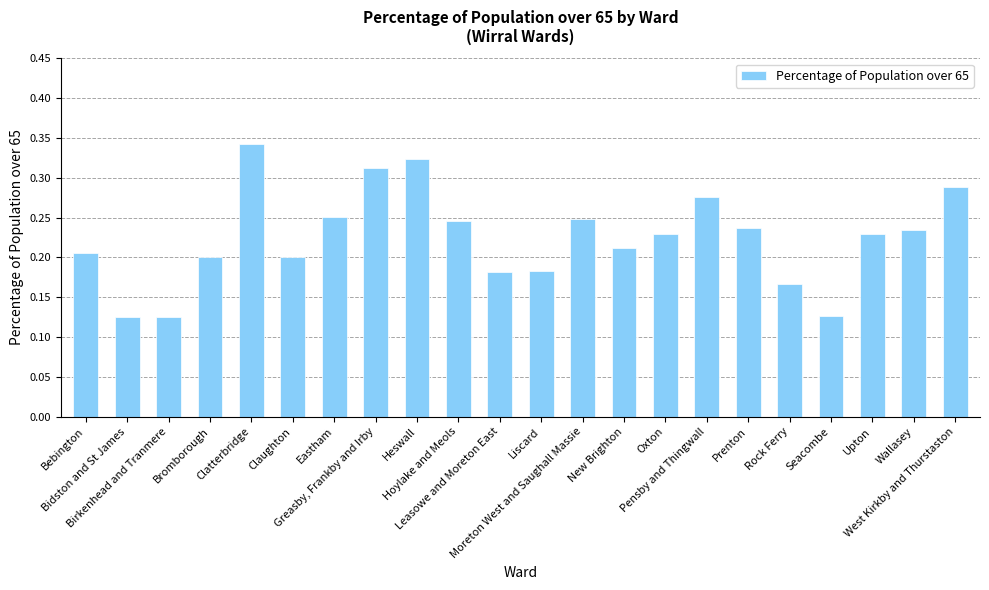

Count the values in the range 0 to 1.

22